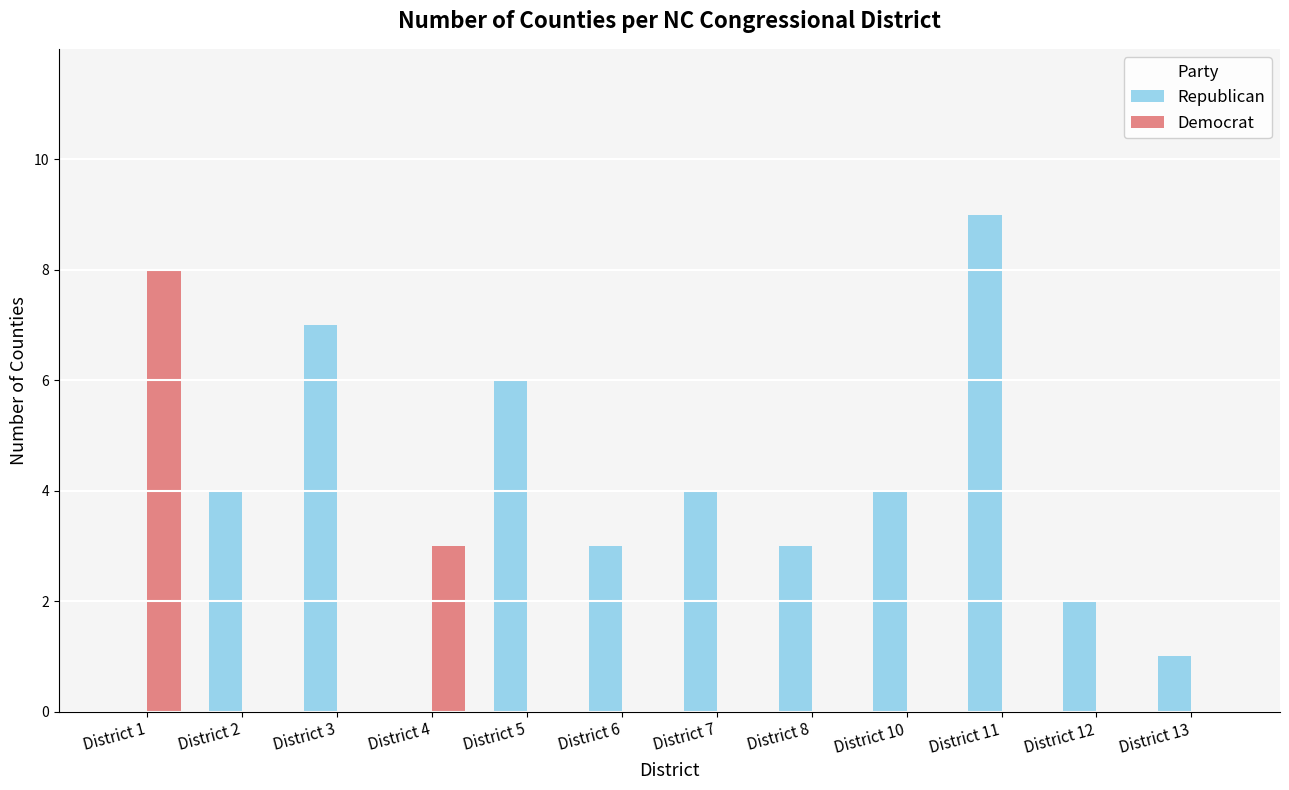

At which category does the chart reach its peak across all series?

District 11